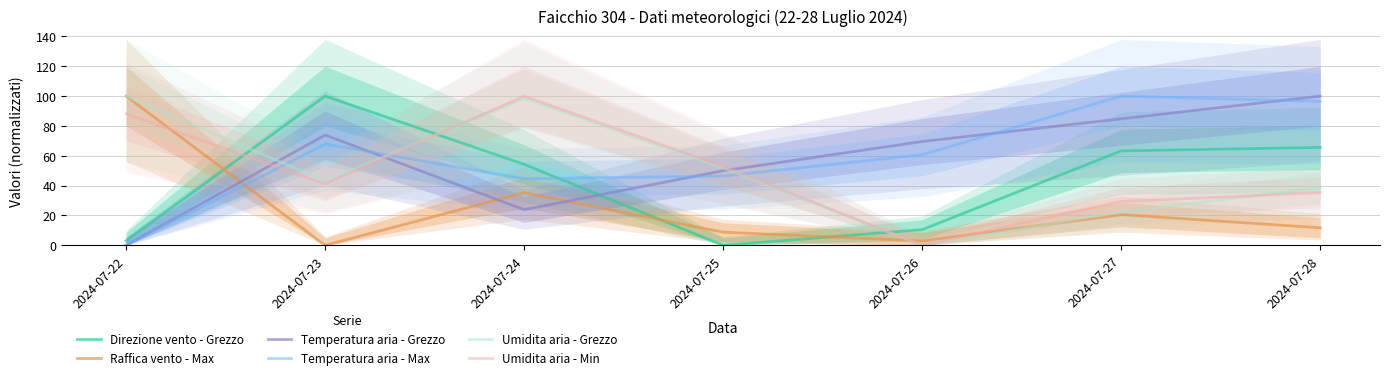

How many positive values does the Direzione vento - Grezzo series have?

6